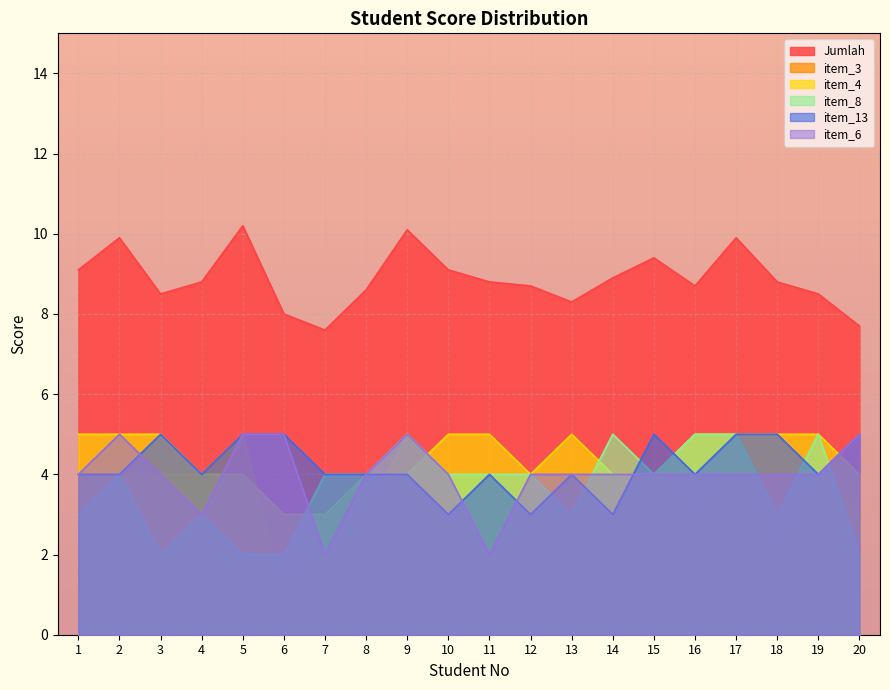

Which category has the lowest value in the item_13 series?

10